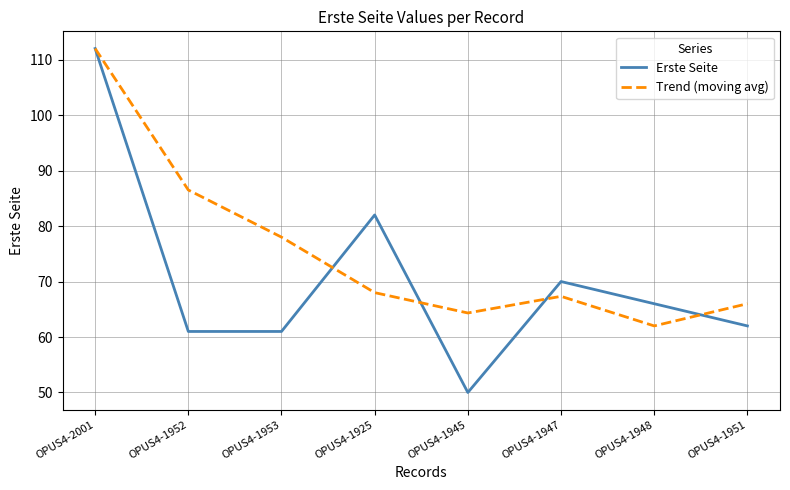

List the series in order of their overall mean, lowest first.

Erste Seite, Trend (moving avg)